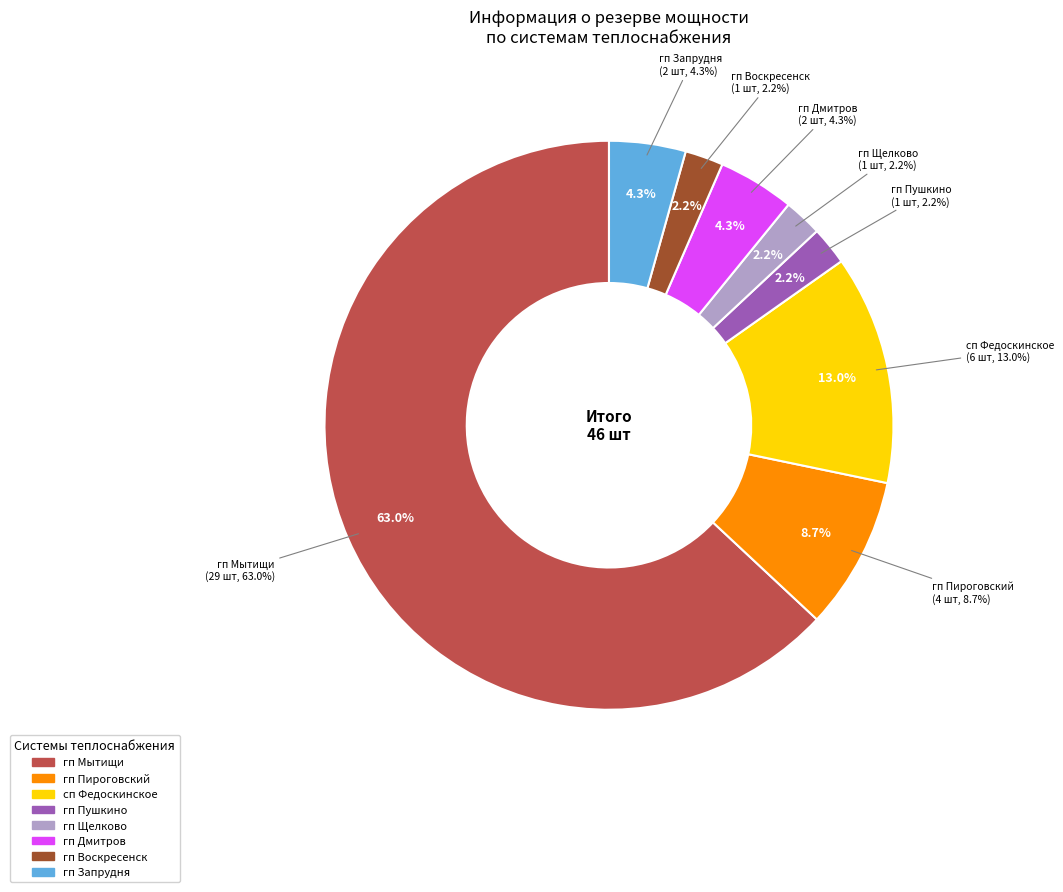

Count the number of slices in the pie.

8